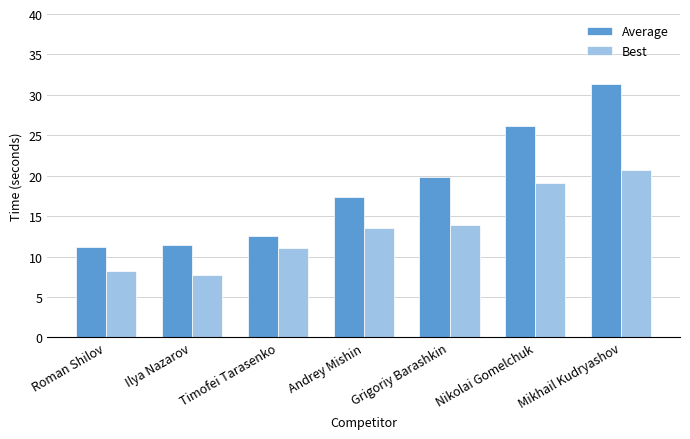

What is the label of the 6th bar from the left?

Nikolai Gomelchuk